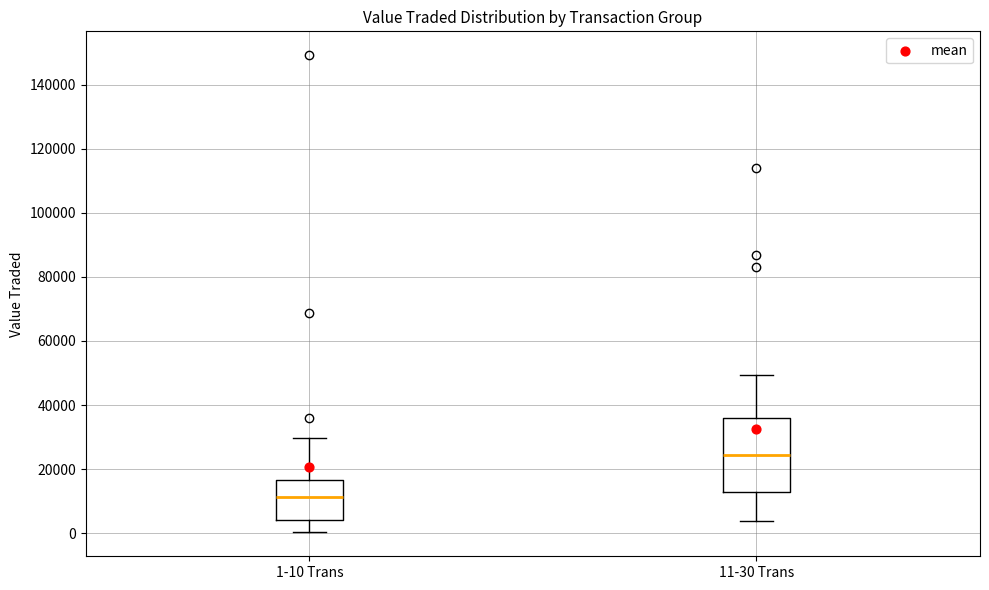

Reading left to right, transcribe this box plot: for each box, give where its median line is, the range the box spans, and where its two whiskers end, as read against the y-axis. The values are not printed on the chart, so give them approximately, as read against the axis.

1-10 Trans: median 12000, box 4000 to 16000, whiskers 0 to 30000
11-30 Trans: median 24000, box 12000 to 36000, whiskers 4000 to 50000